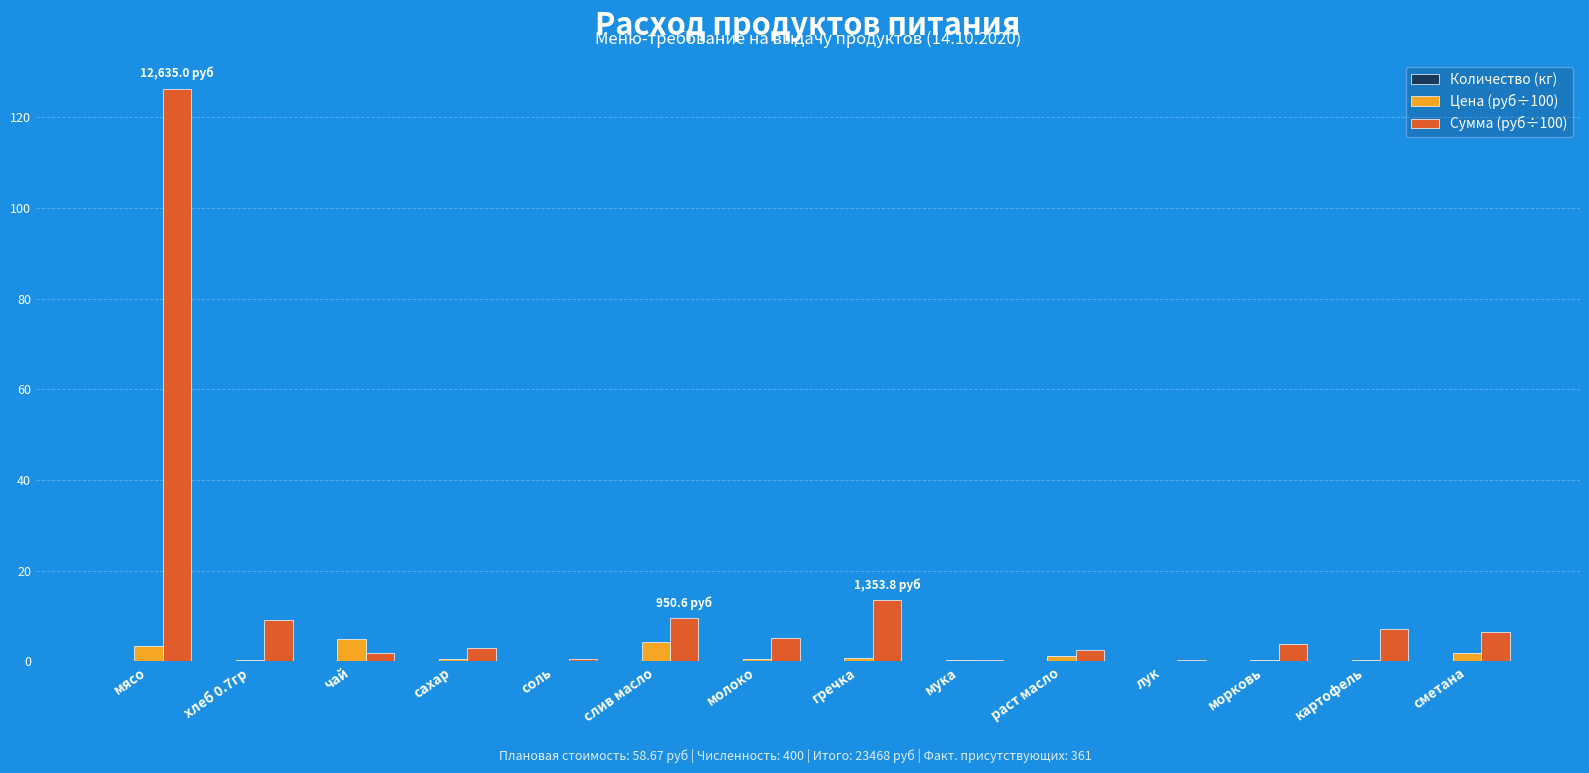

Is it true that Цена (руб÷100) equals 4.4 at слив масло?

True